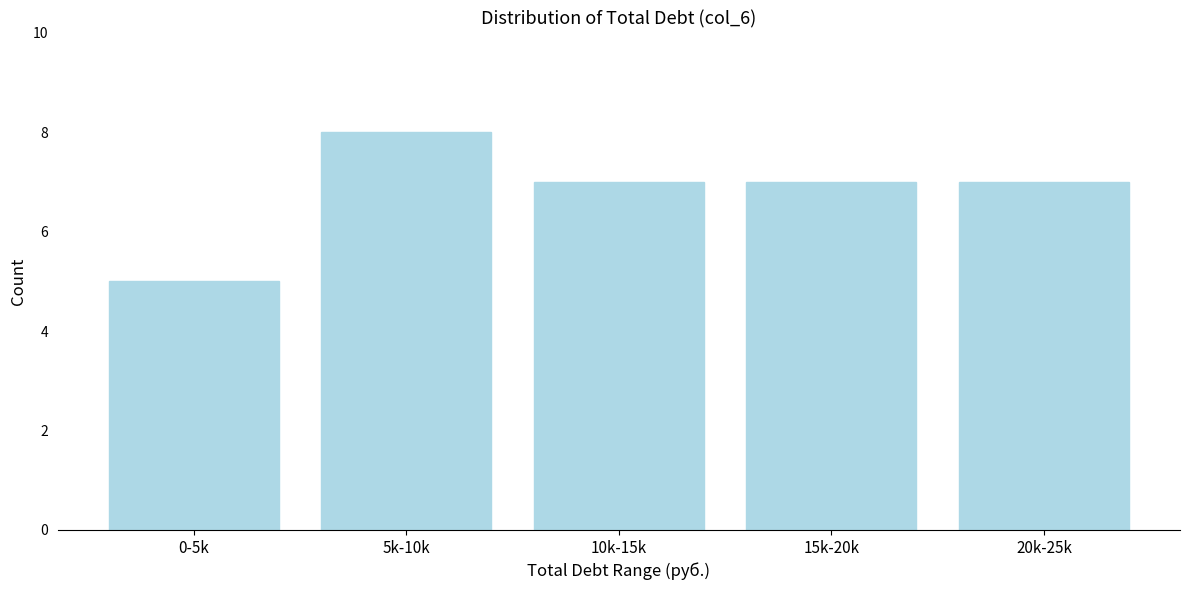

Reading left to right, transcribe all the data shown in this chart.

5	8	7	7	7